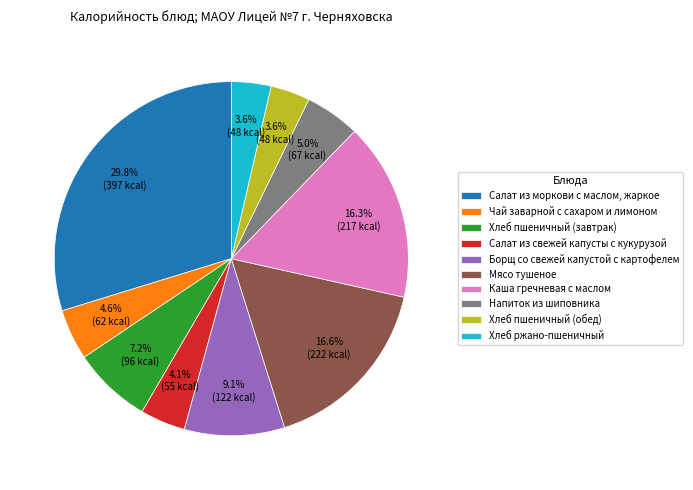

Between Борщ со свежей капустой с картофелем and Салат из моркови с маслом, жаркое, which is larger?

Салат из моркови с маслом, жаркое